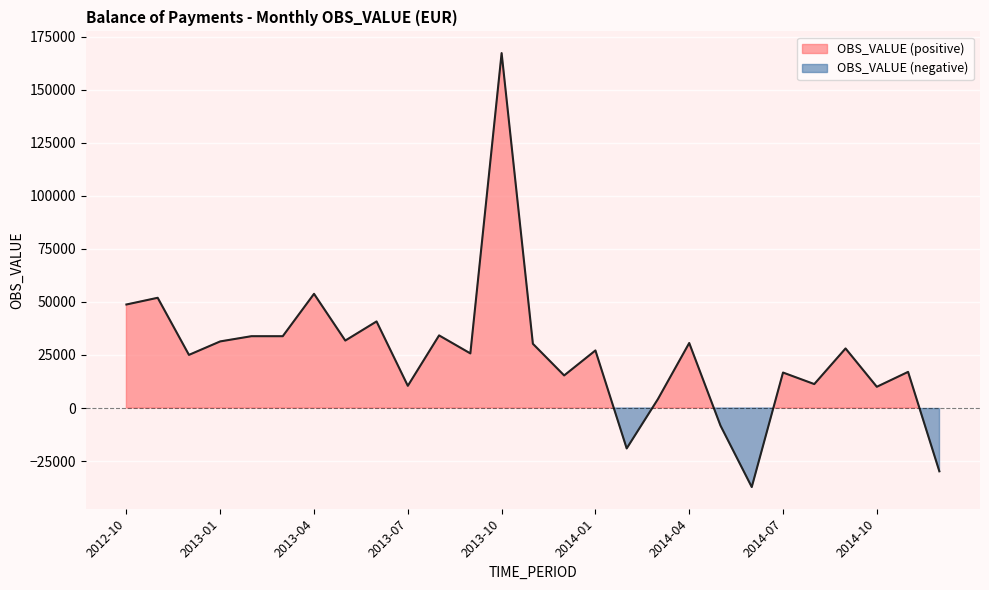

How many values are above zero?

23